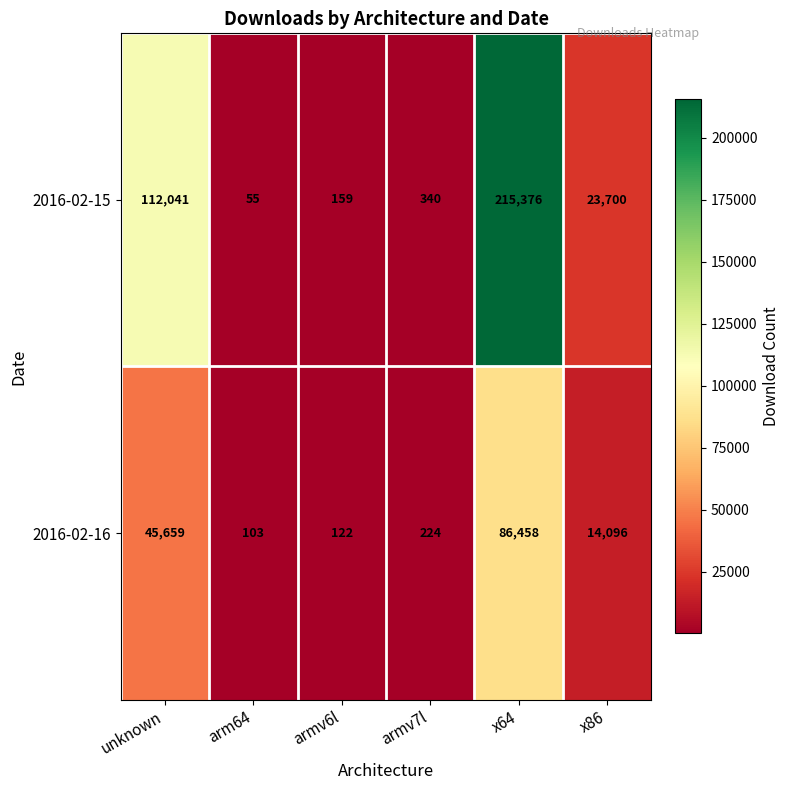

Reading left to right, what are all the values shown in this chart?

2016-02-15: 112041	55	159	340	215376	23700
2016-02-16: 45659	103	122	224	86458	14096